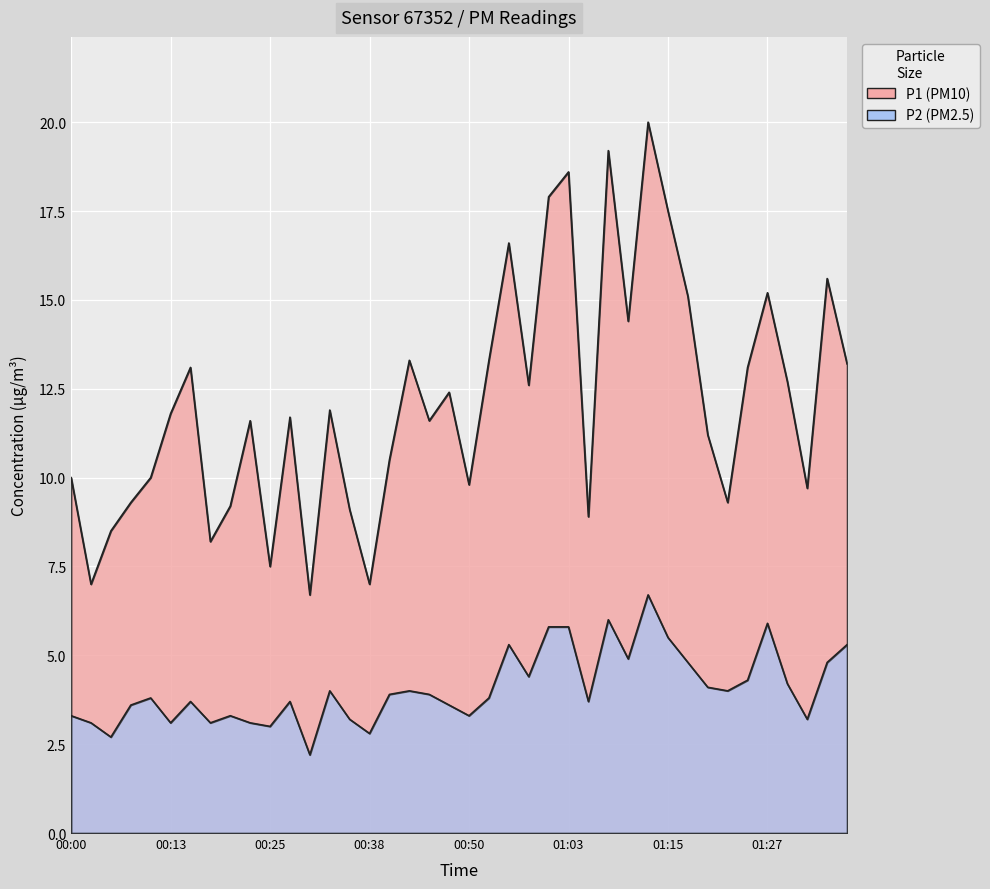

The value of P2 at 00:13 is 1.6. True or false?

False